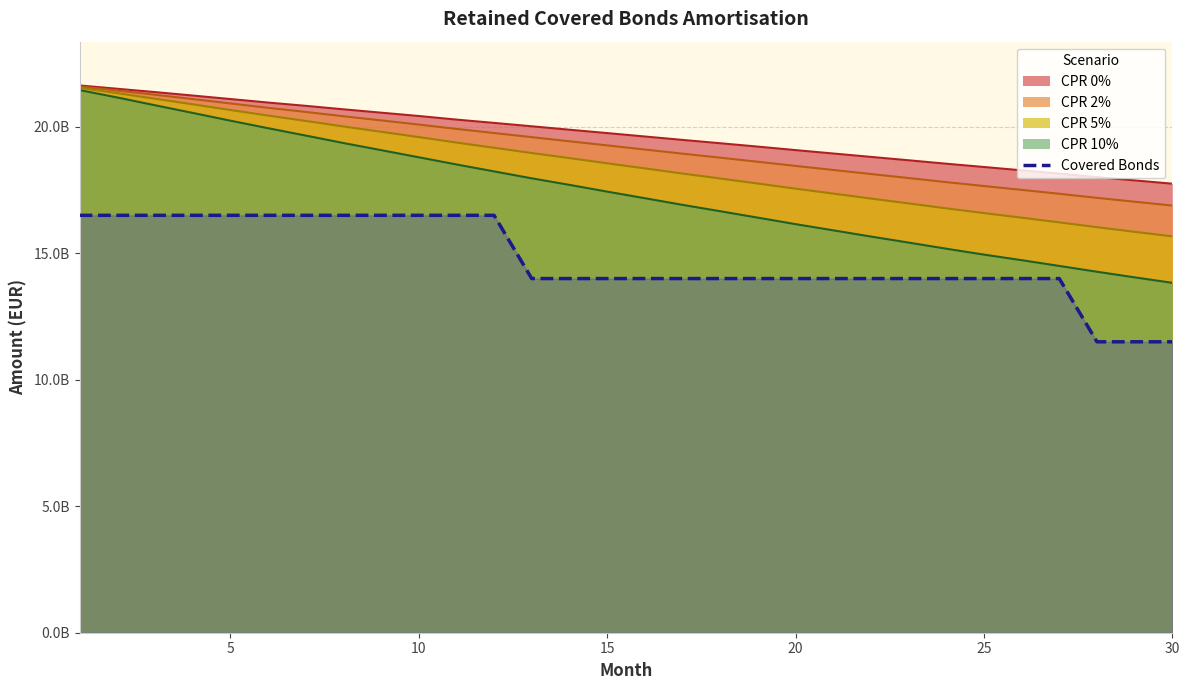

How many categories are shown in the chart?

30